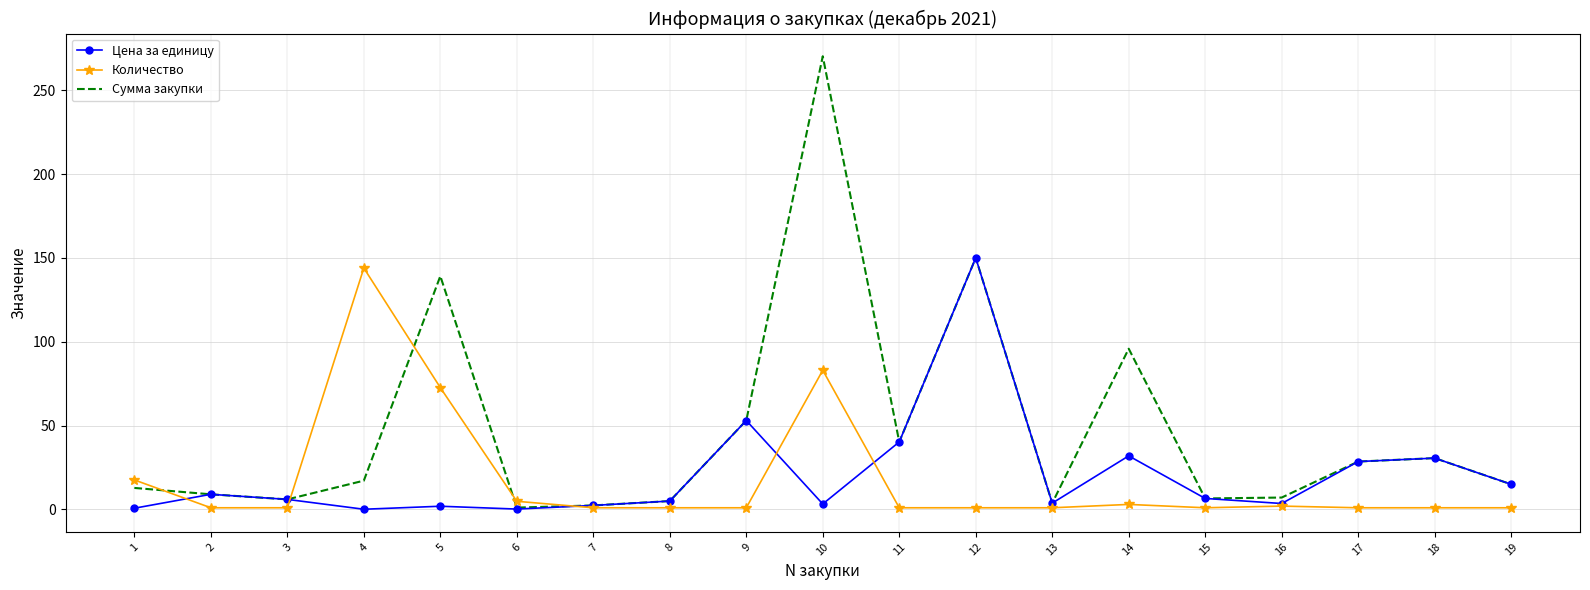

What is the approximate value of Количество at 6?

4.9